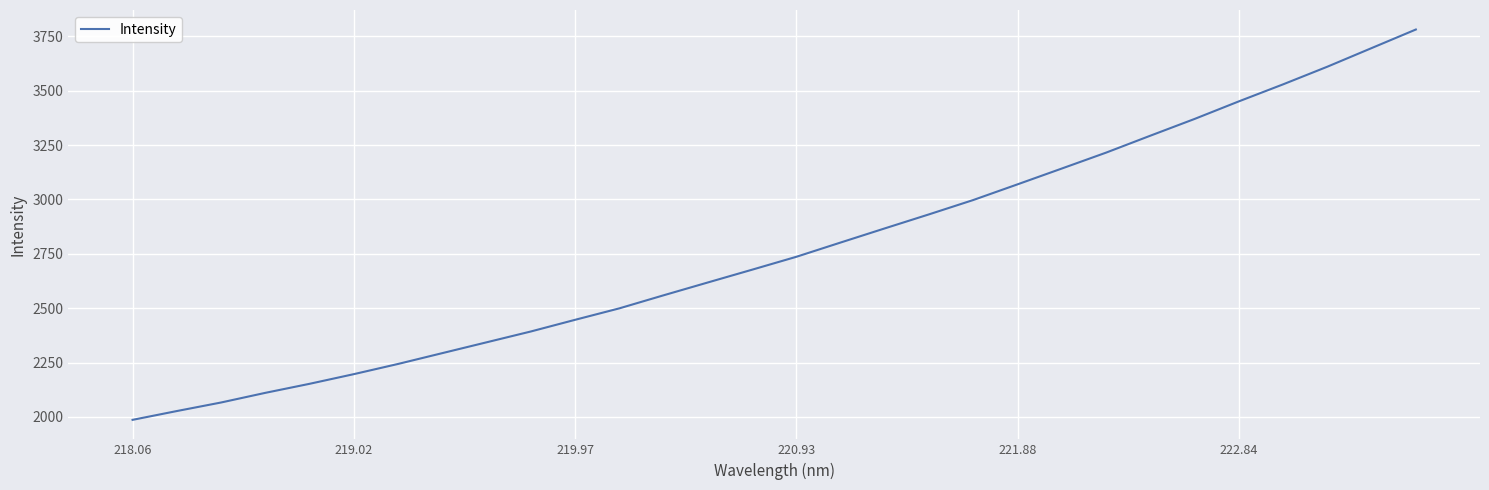

What is the smallest value displayed?

1986.2